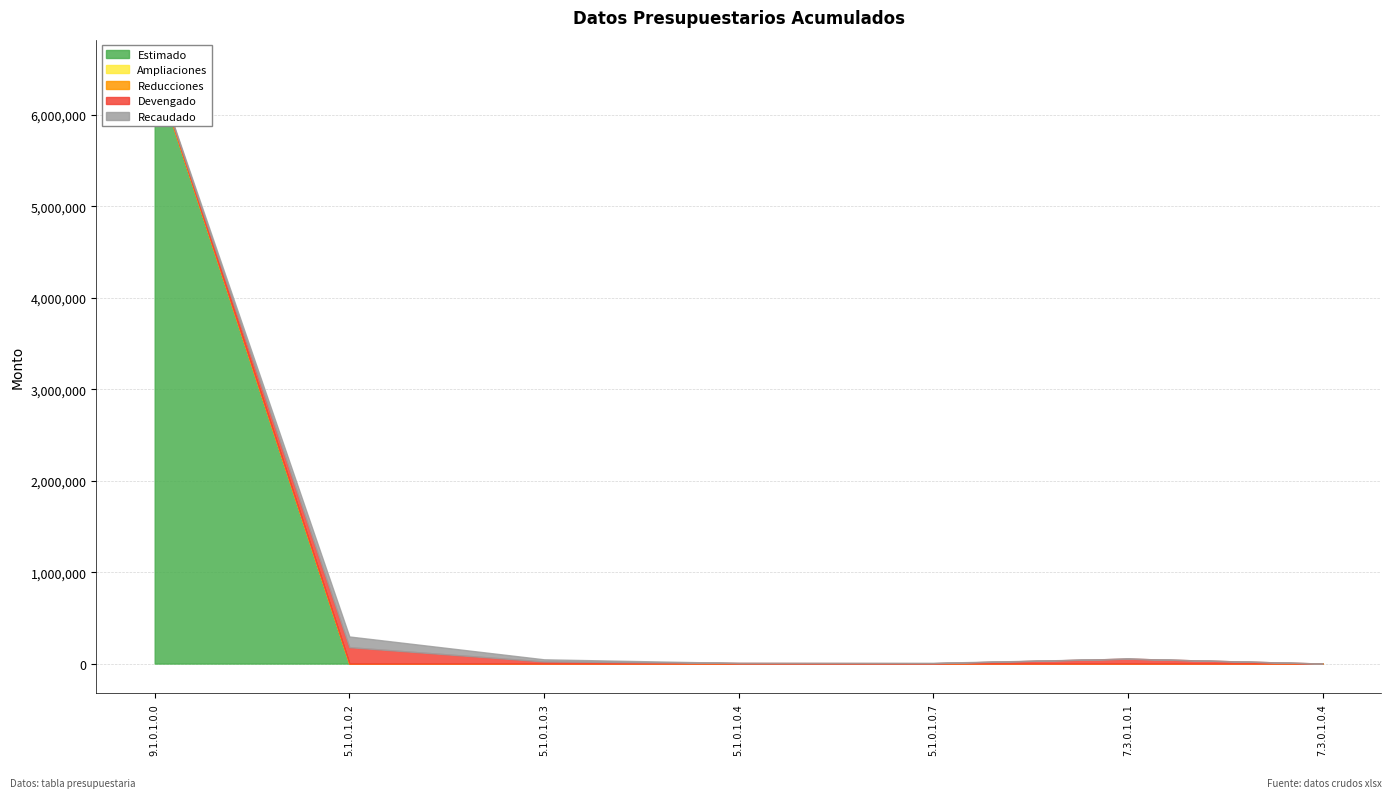

Between 5.1.0.1.0.4 and 7.3.0.1.0.4, which series saw the biggest shift?

Devengado